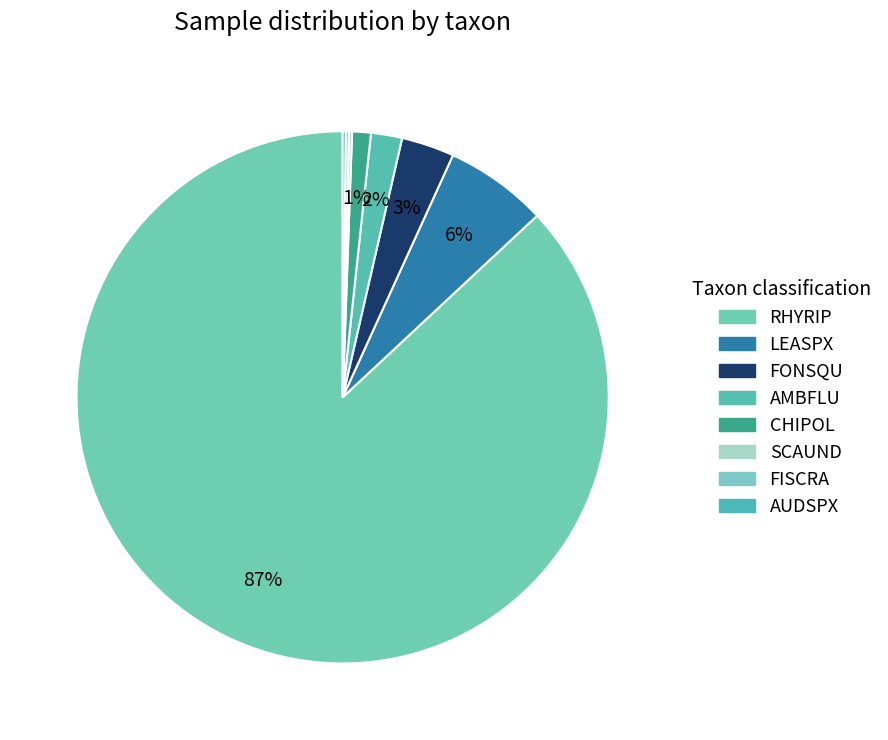

What percentage is the FONSQU slice, to the nearest percent?

3%